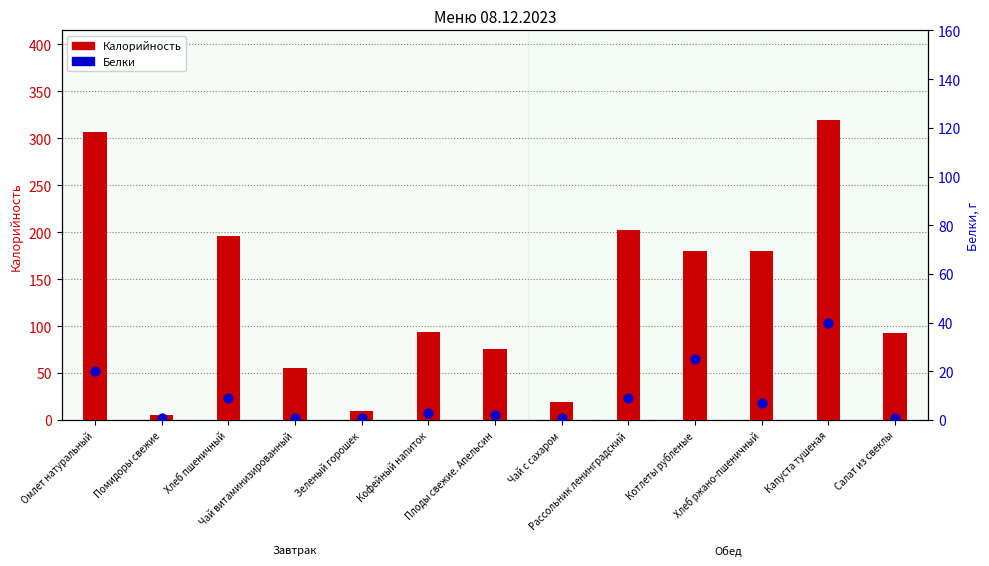

Is the value of Белки at Хлеб ржано-пшеничный greater than the value of Калорийность at Чай с сахаром?

No